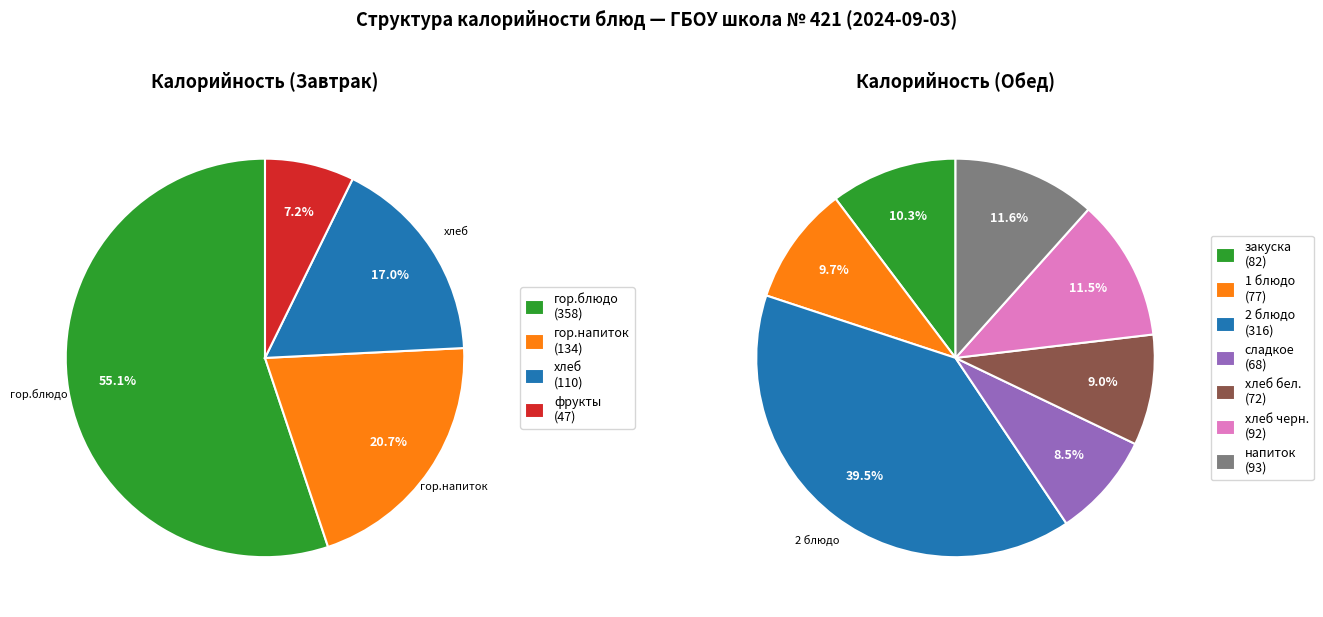

The Завтрак slice represents 59% of the pie. True or false?

False